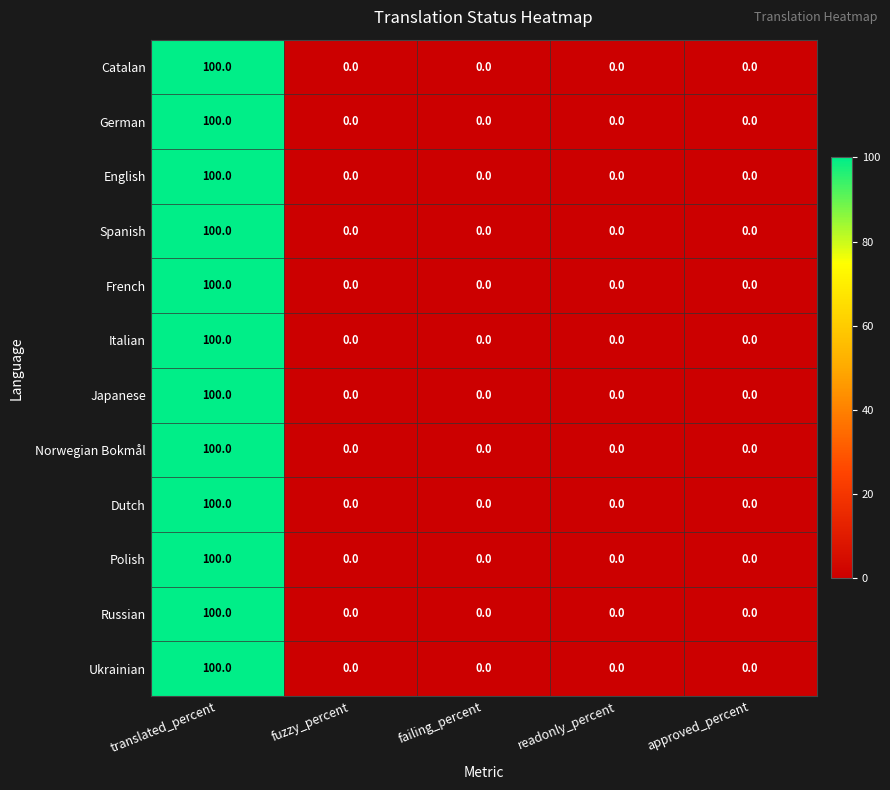

At which category is the sum across all series the highest?

translated_percent